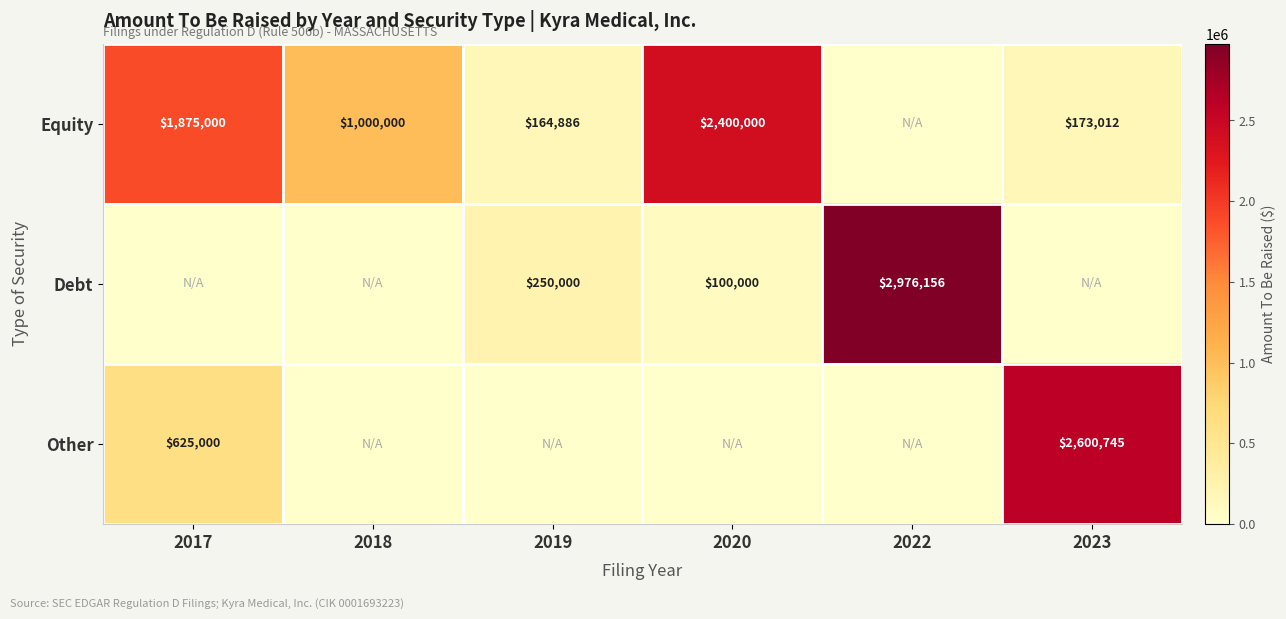

Count the number of categories in the chart.

6